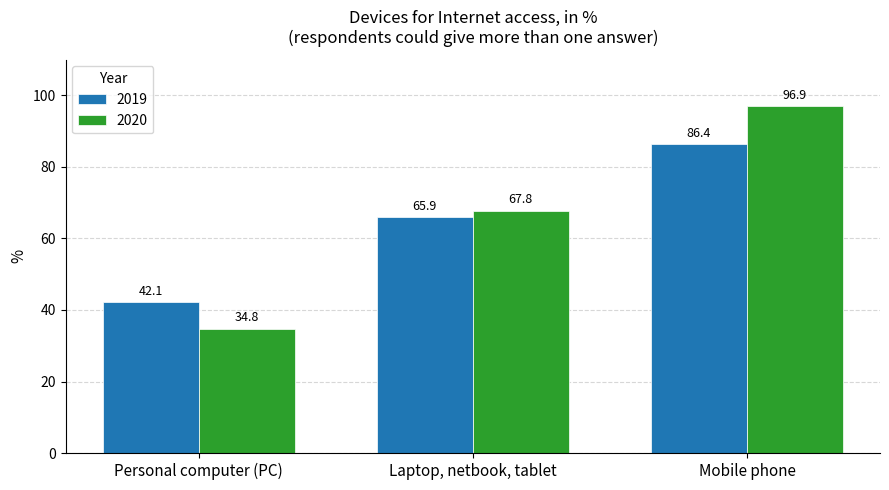

Which series changed the most between Laptop, netbook, tablet and Mobile phone?

2020